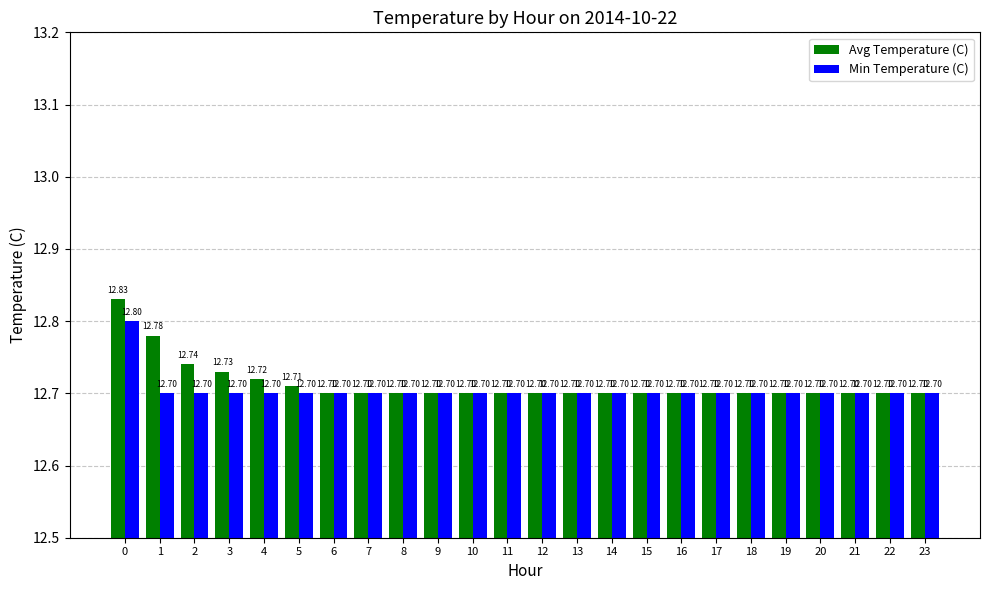

What are all the series names shown in the legend?

Avg Temperature (C), Min Temperature (C)